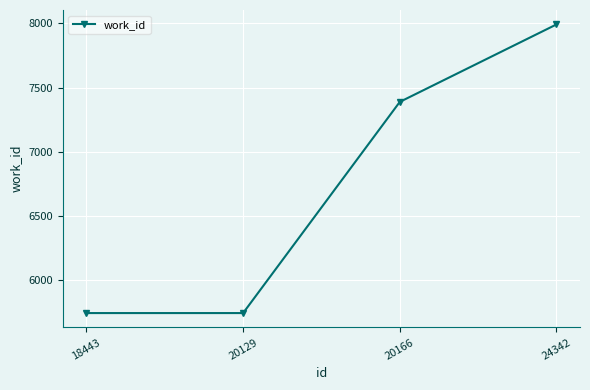

Is it true that the value at 20129 is 5744?

True